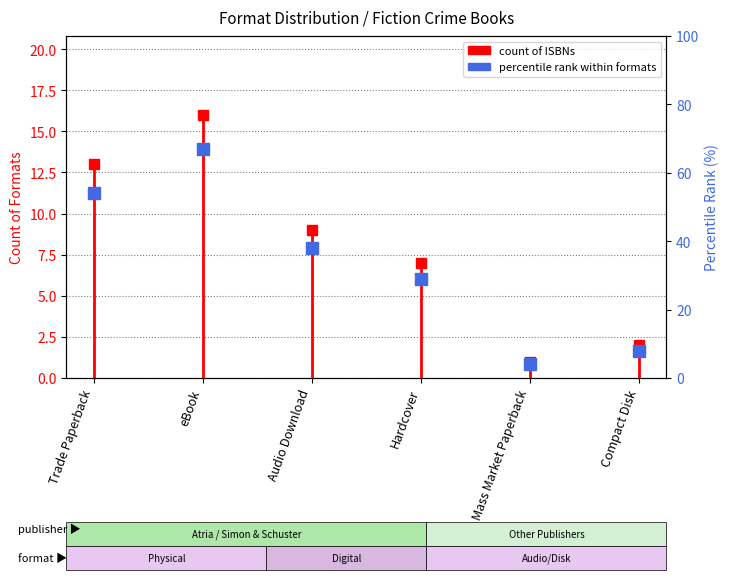

What is the approximate value at Trade Paperback, to the nearest 5?

55